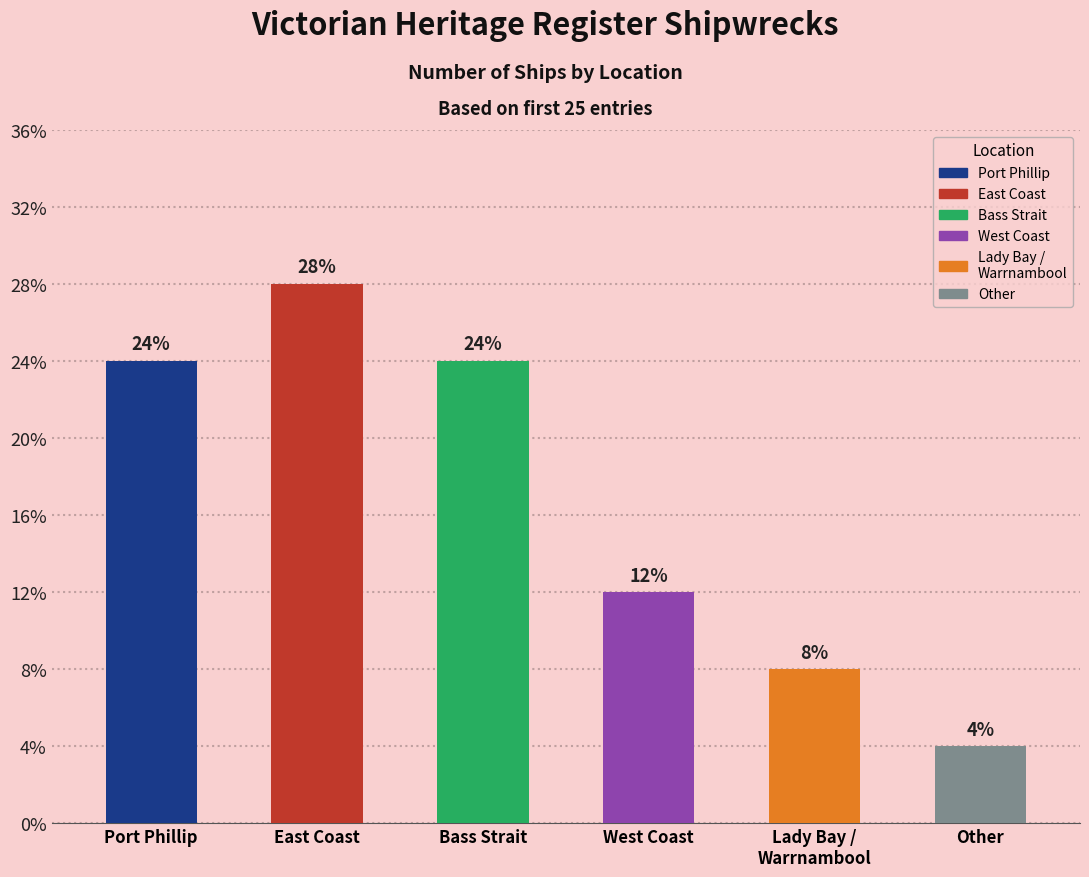

Approximately how many times larger is the value at Lady Bay / Warrnambool compared to Bass Strait?

0.3